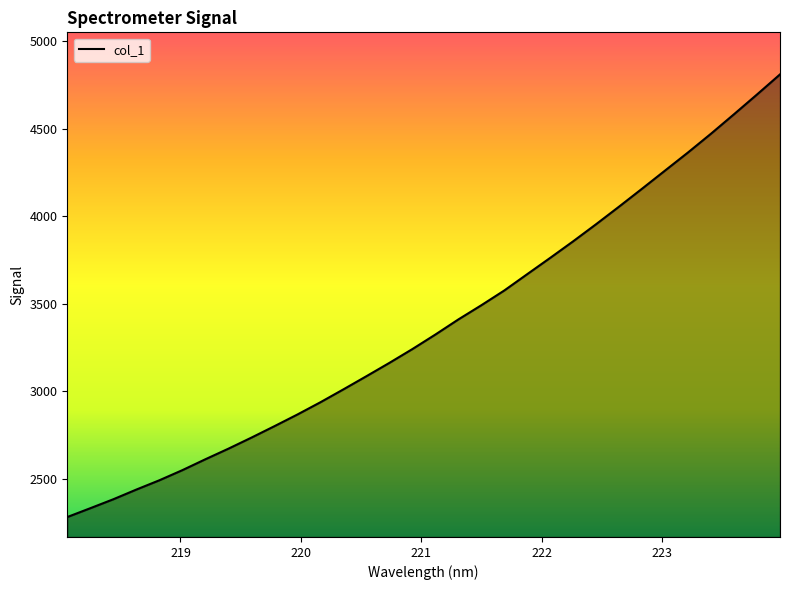

What is the minimum value shown in the chart?

2279.7